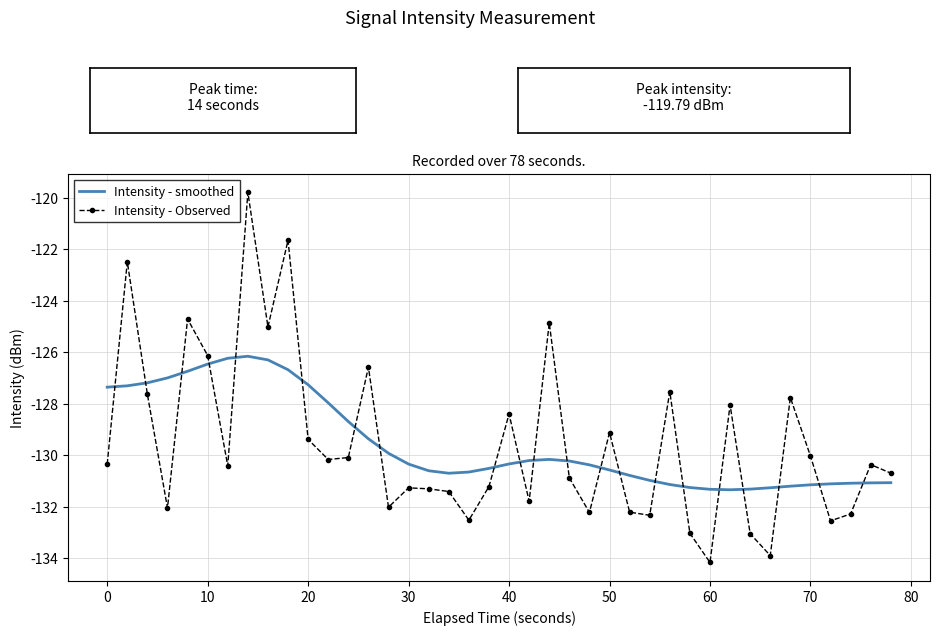

How many intersections are there between Intensity - Observed and Intensity - smoothed?

21